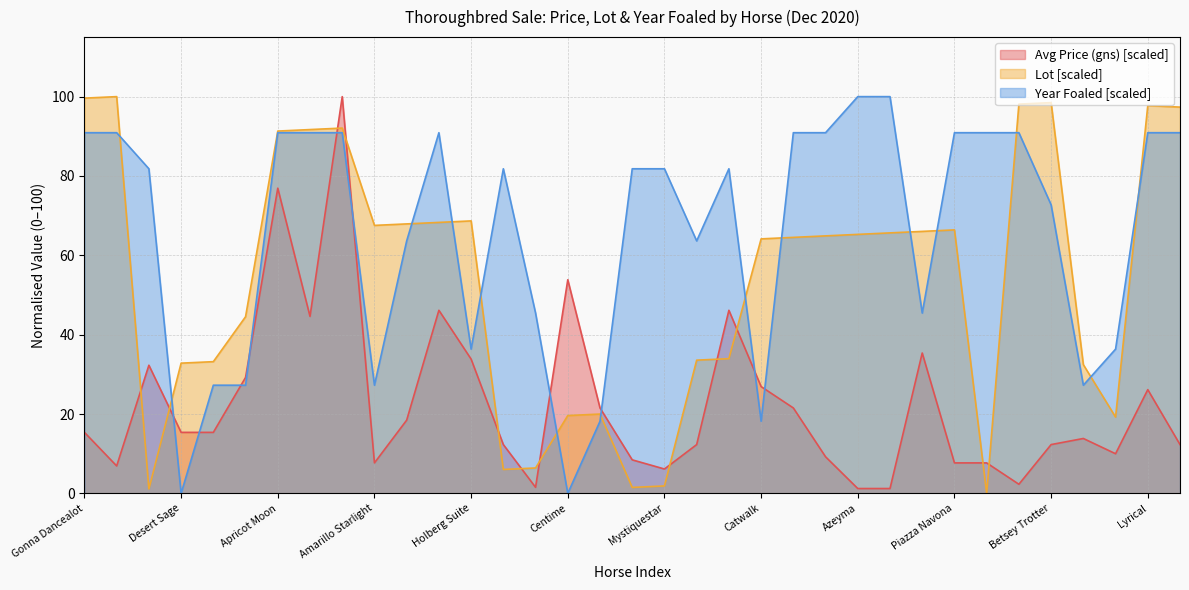

How many lines are shown in the chart?

3